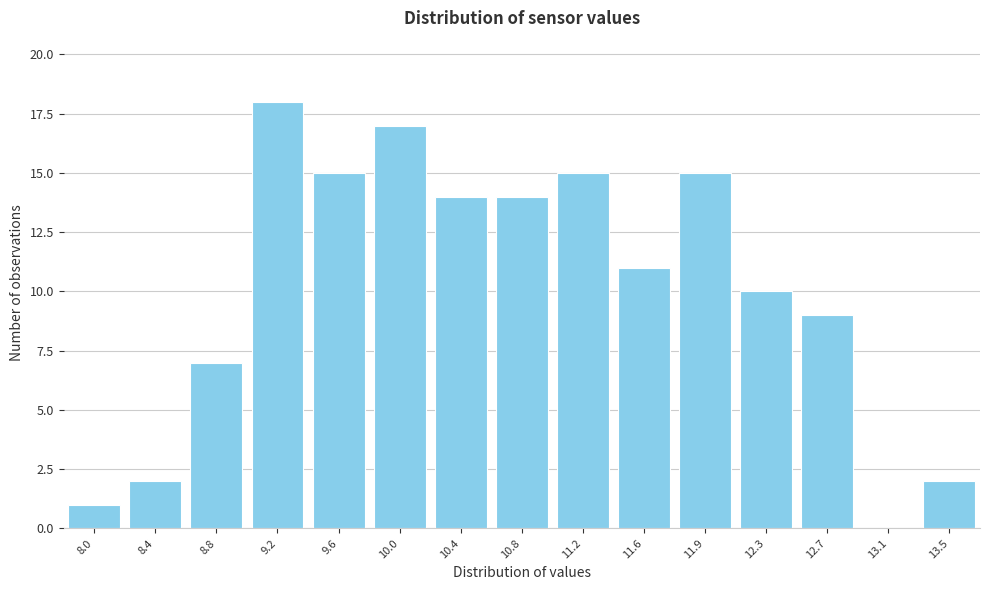

Reading left to right, list all the values displayed in this chart.

8.0=1	8.4=2	8.8=7	9.2=18	9.6=15	10.0=17	10.4=14	10.8=14	11.2=15	11.6=11	11.9=15	12.3=10	12.7=9	13.1=0	13.5=2